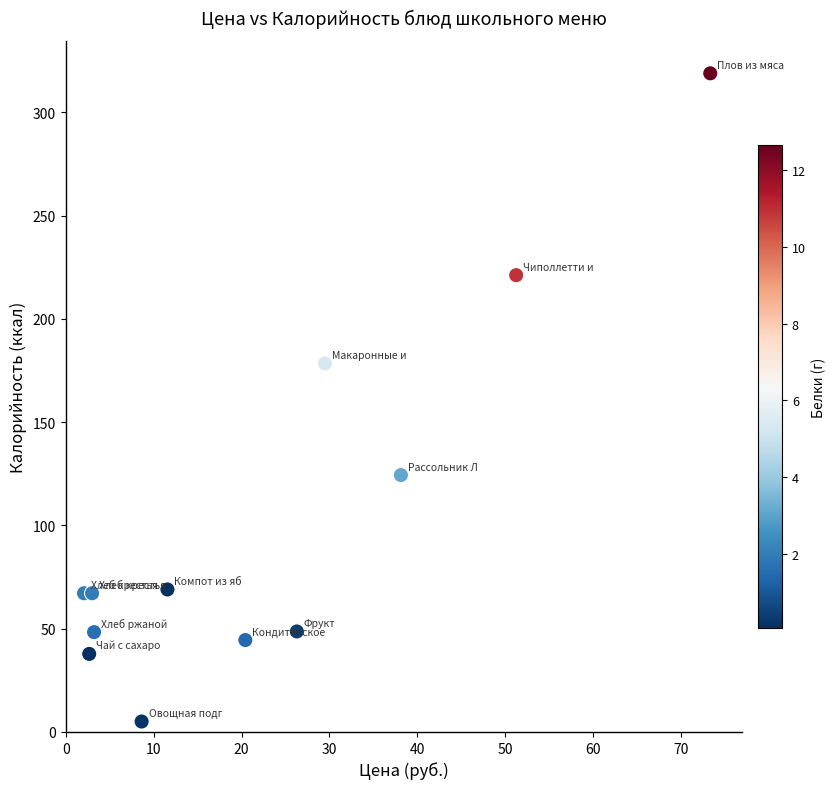

What is the average Y value?

102.6